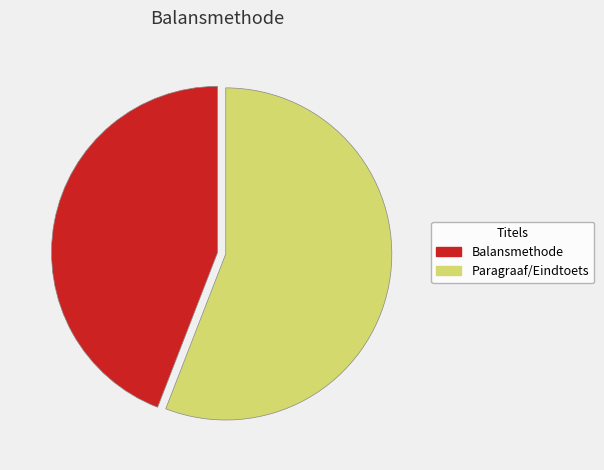

How many segments does this pie chart have?

2